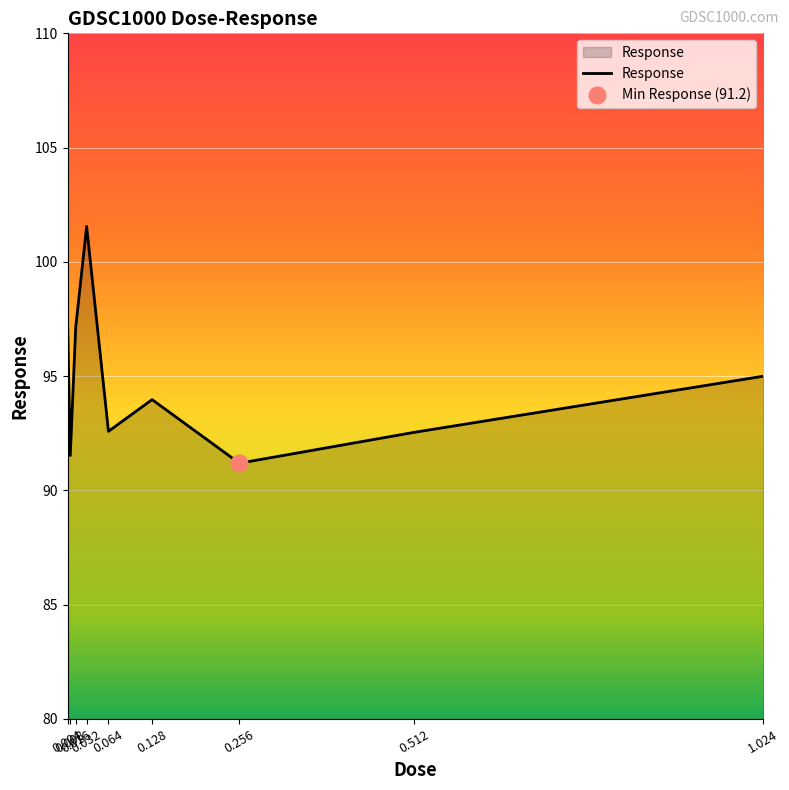

What is the smallest value displayed?

91.2